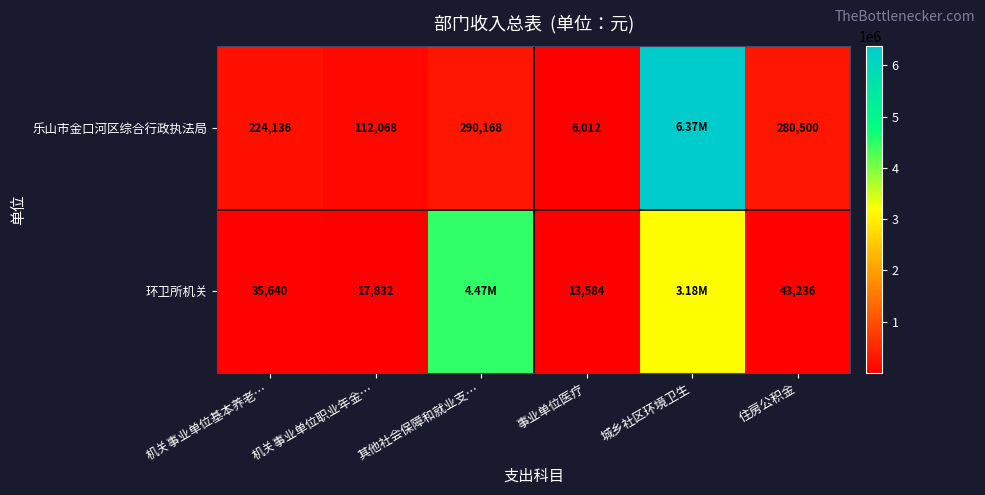

Which category has the highest value across all series?

城乡社区环境卫生